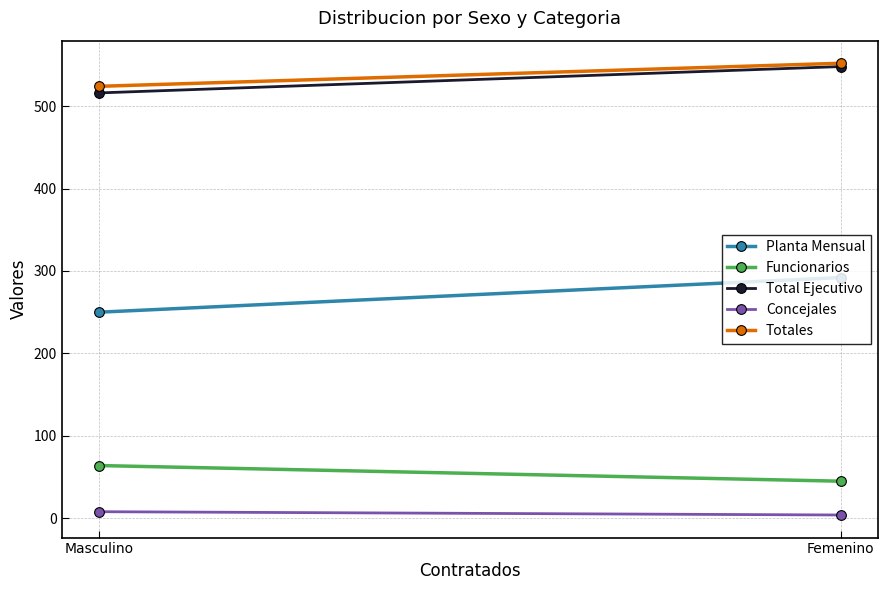

What is the spread (max minus min) of values at Femenino?

548